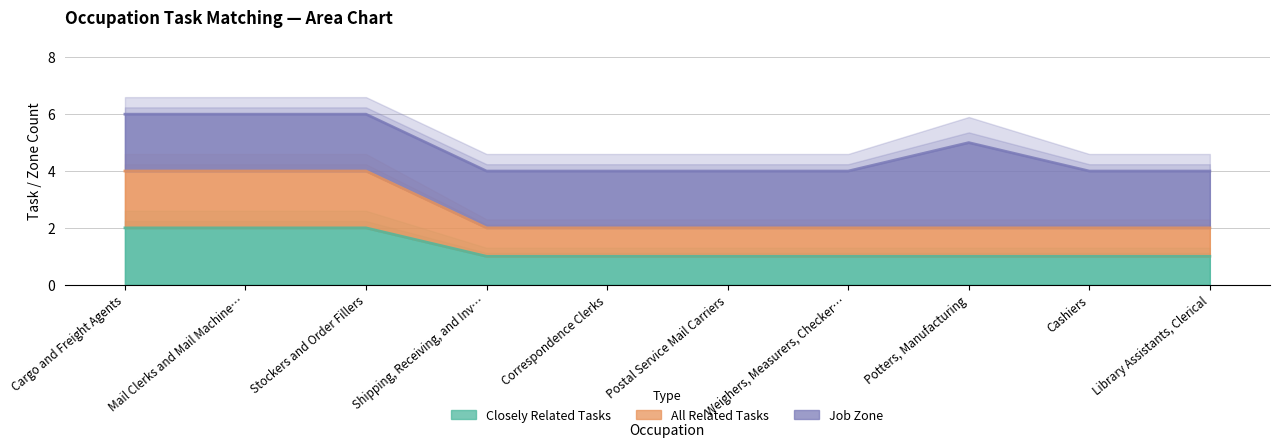

Is it true that Closely Related Tasks equals 1 at Weighers, Measurers, Checker…?

True